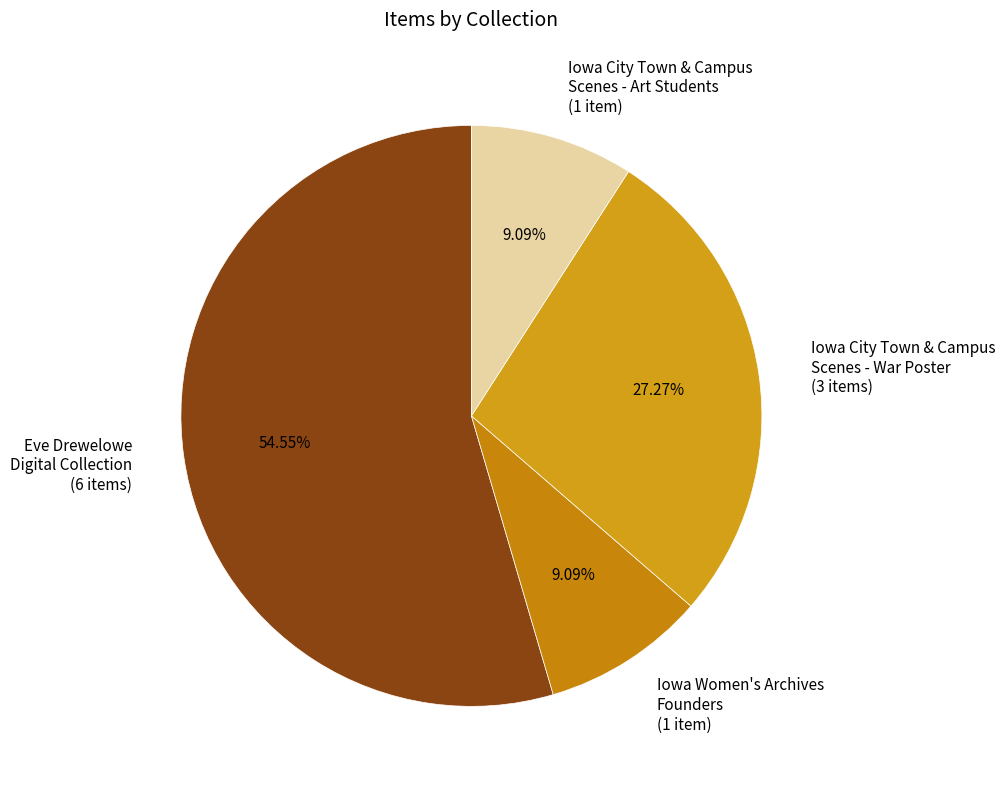

How many slices are in this pie chart?

4